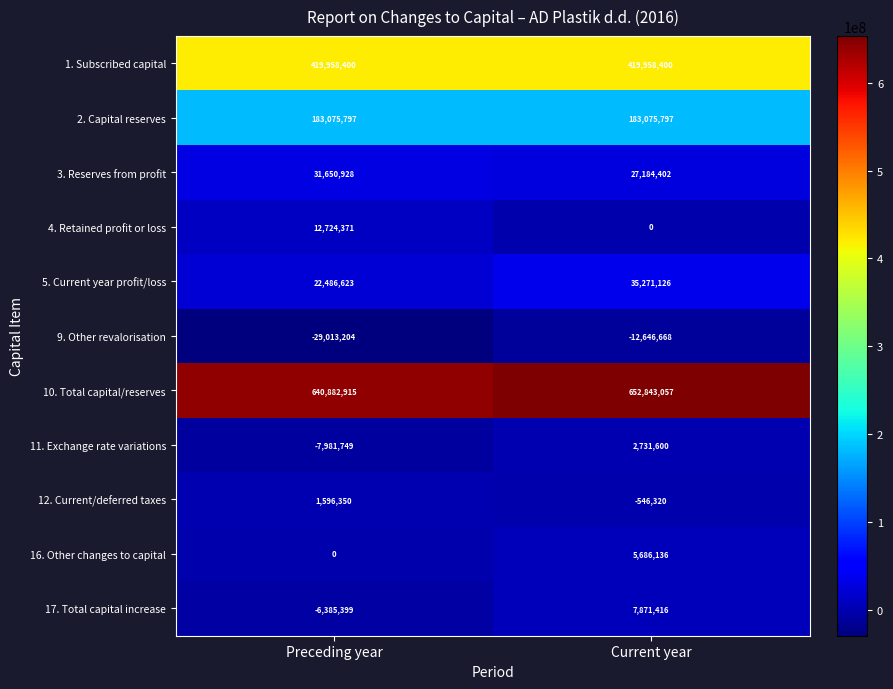

List the series in order of their peak value, lowest first.

9. Other revalorisation, 12. Current/deferred taxes, 11. Exchange rate variations, 16. Other changes to capital, 17. Total capital increase, 4. Retained profit or loss, 3. Reserves from profit, 5. Current year profit/loss, 2. Capital reserves, 1. Subscribed capital, 10. Total capital/reserves